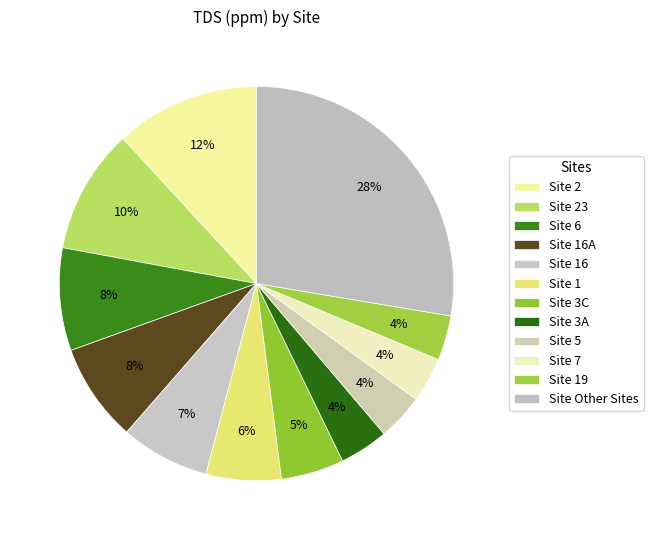

Is there any slice that represents more than half of the pie?

No